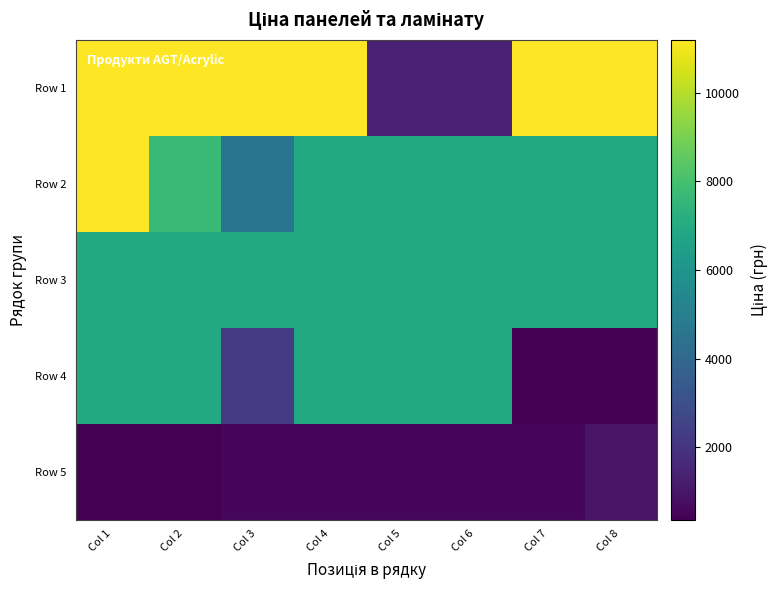

Which series has the widest spread of values?

Row 1